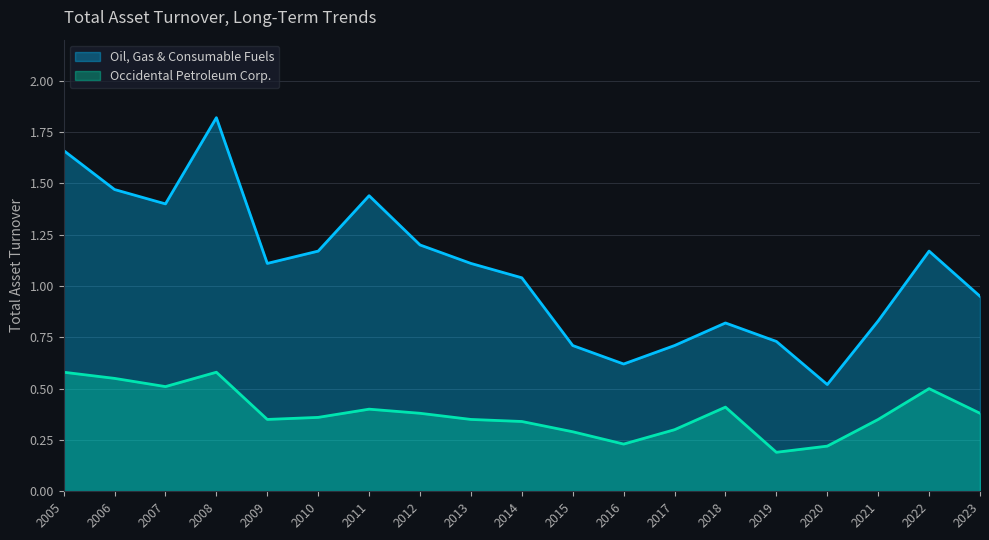

What is the difference between the maximum and minimum values in the Oil, Gas & Consumable Fuels series?

1.3